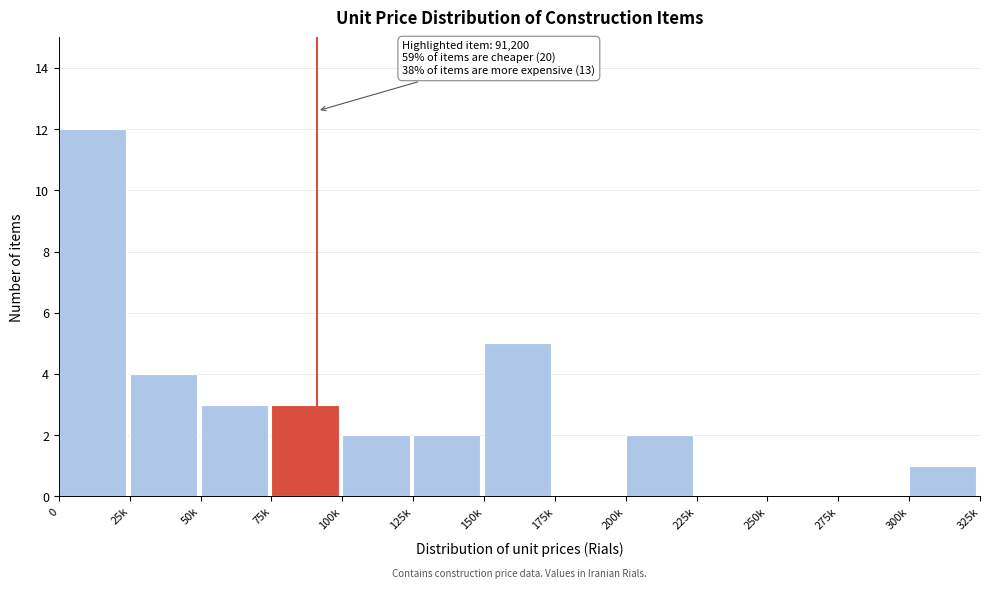

Reading left to right, transcribe all the data shown in this chart.

0=12	25k=4	50k=3	75k=3	100k=2	125k=2	150k=5	175k=0	200k=2	225k=0	250k=0	275k=0	300k=1